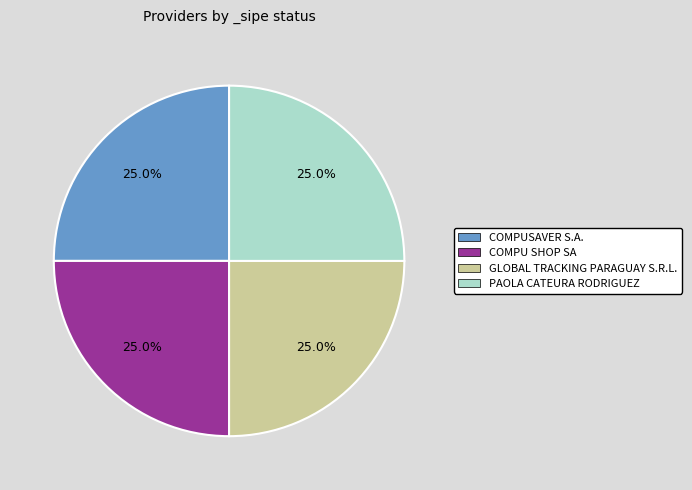

How many slices are in this pie chart?

4